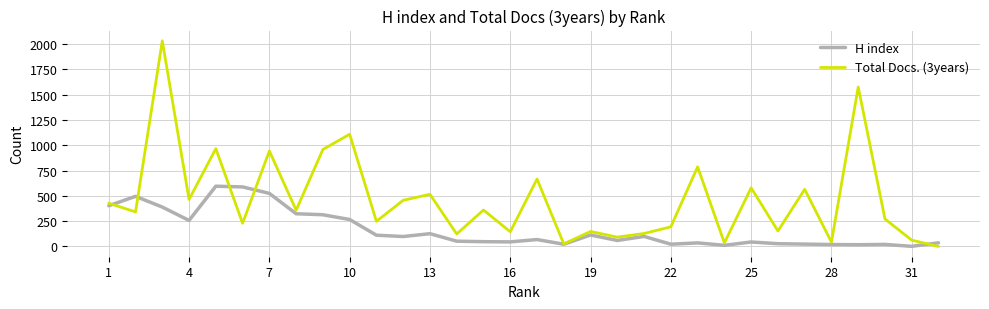

How many values in the H index series are below 68?

16